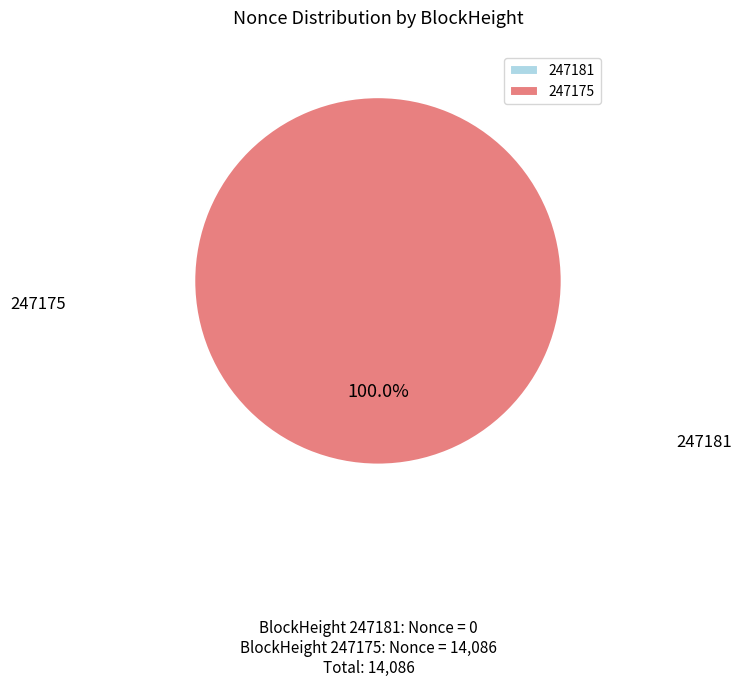

To the nearest percent, what portion does 247175 represent?

100%